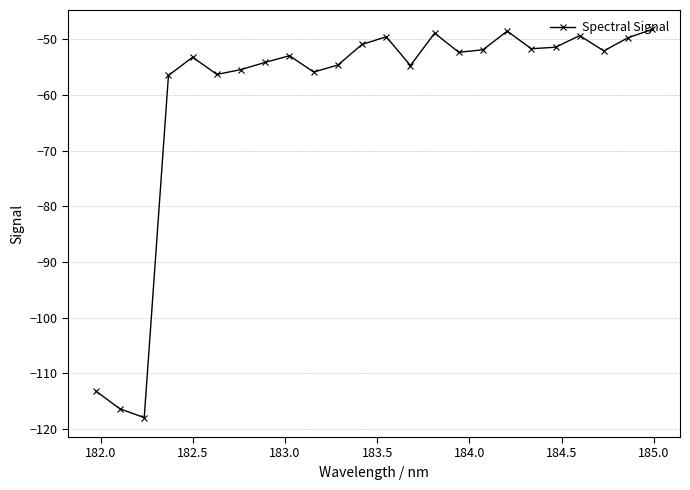

True or false: there are more than 0 points higher than both neighbors.

True